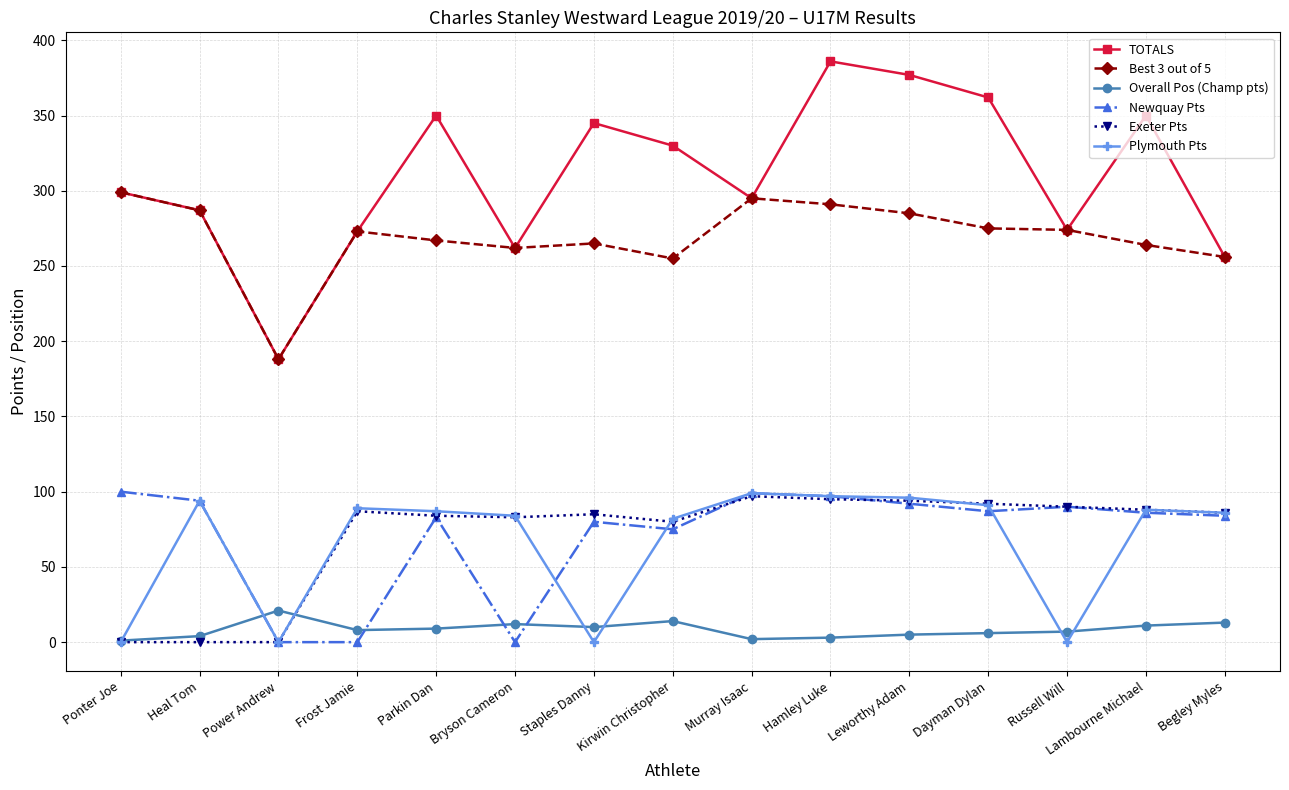

Between Staples Danny and Murray Isaac, which series saw the biggest shift?

Plymouth Pts